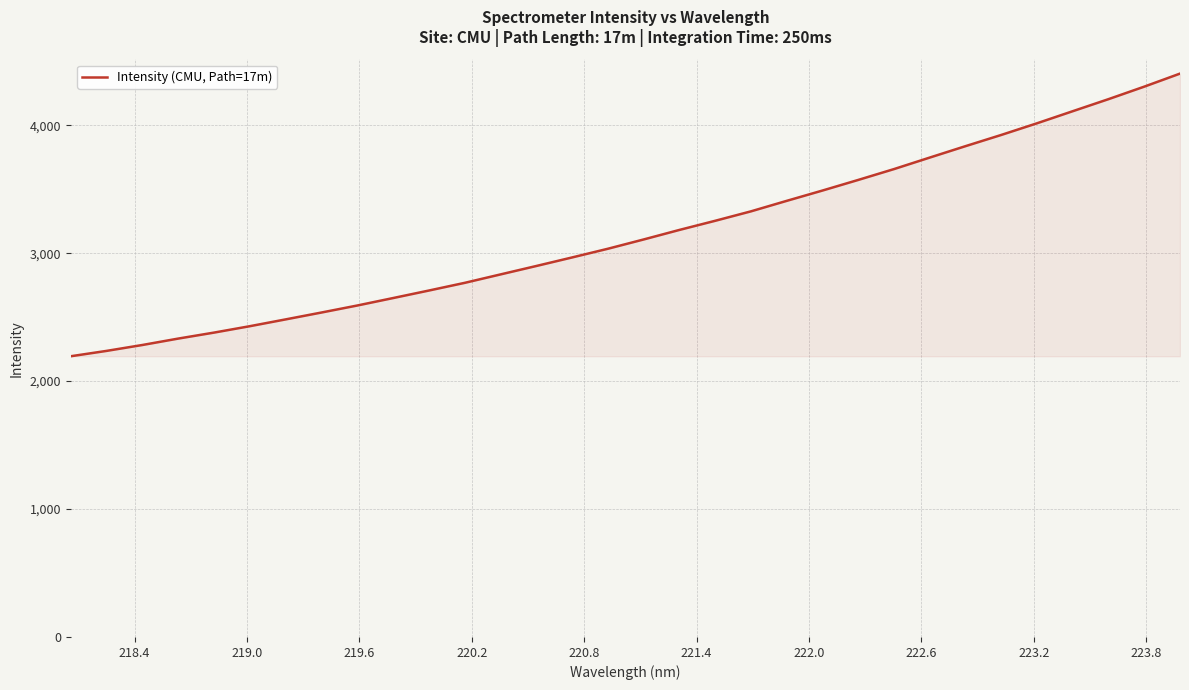

What is the smallest value displayed?

2194.1